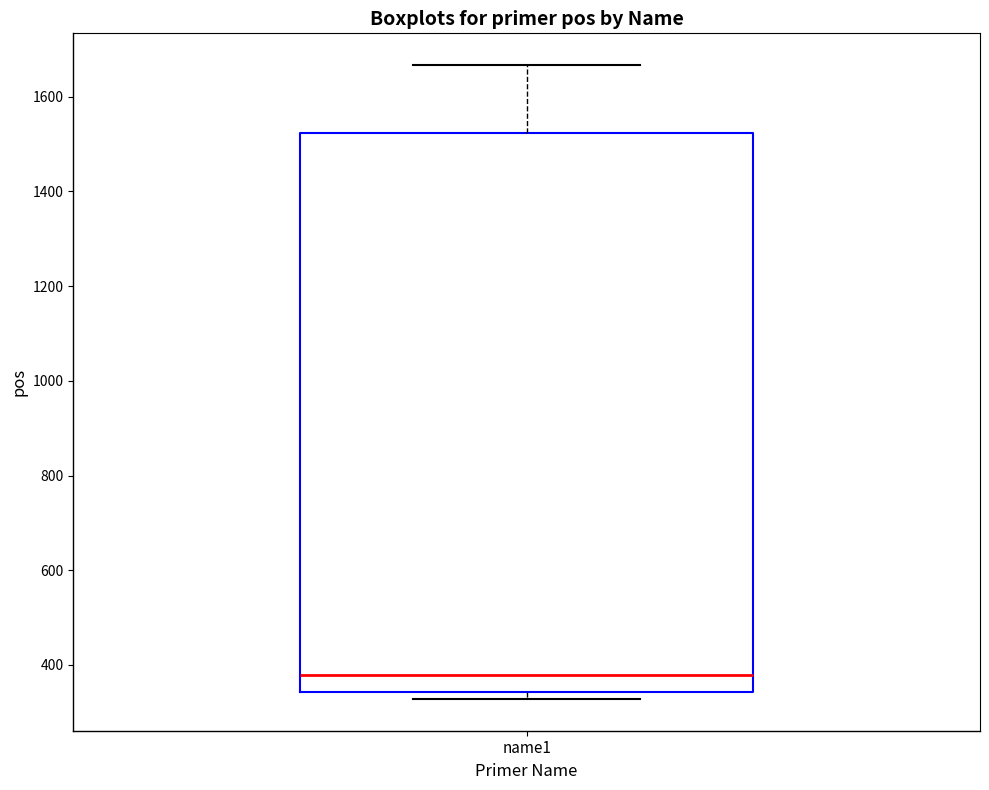

Transcribe this box plot: give where the median line is, the range the box spans, and where the two whiskers end, as read against the y-axis. The values are not printed on the chart, so give them approximately, as read against the axis.

median 380, box 340 to 1520, whiskers 320 to 1660